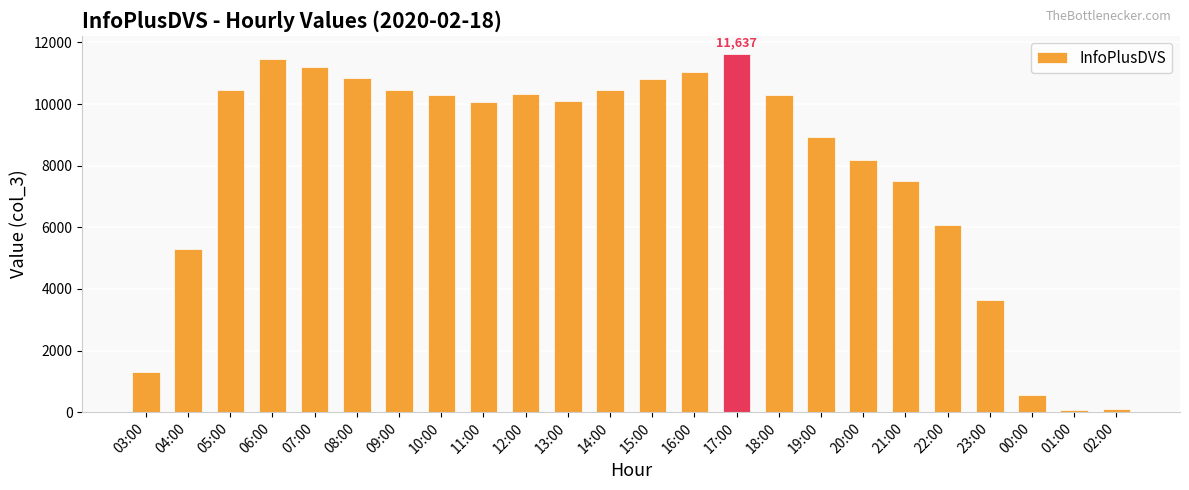

What is the approximate value at 23:00, to the nearest 50?

3650